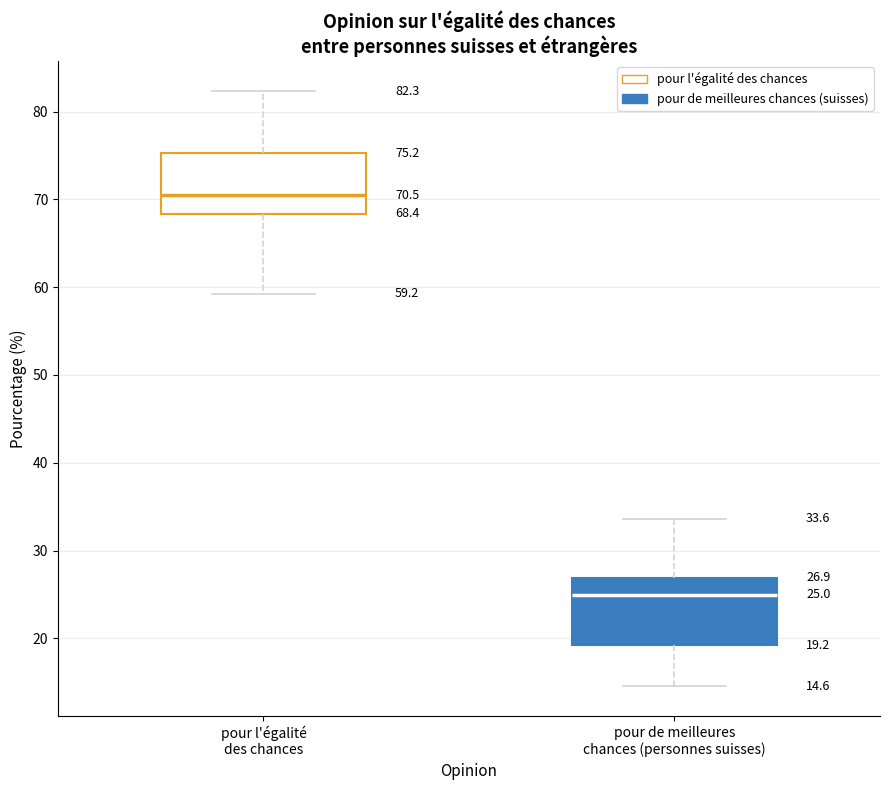

Which box's median line is the highest?

pour l'égalité des chances